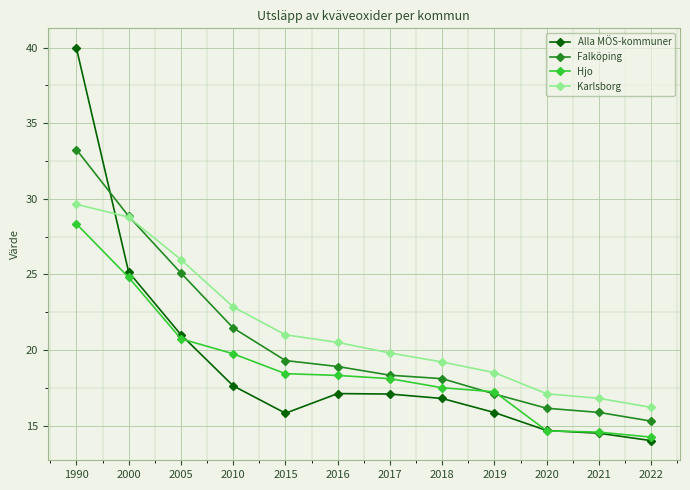

At which label does Falköping reach its peak?

1990